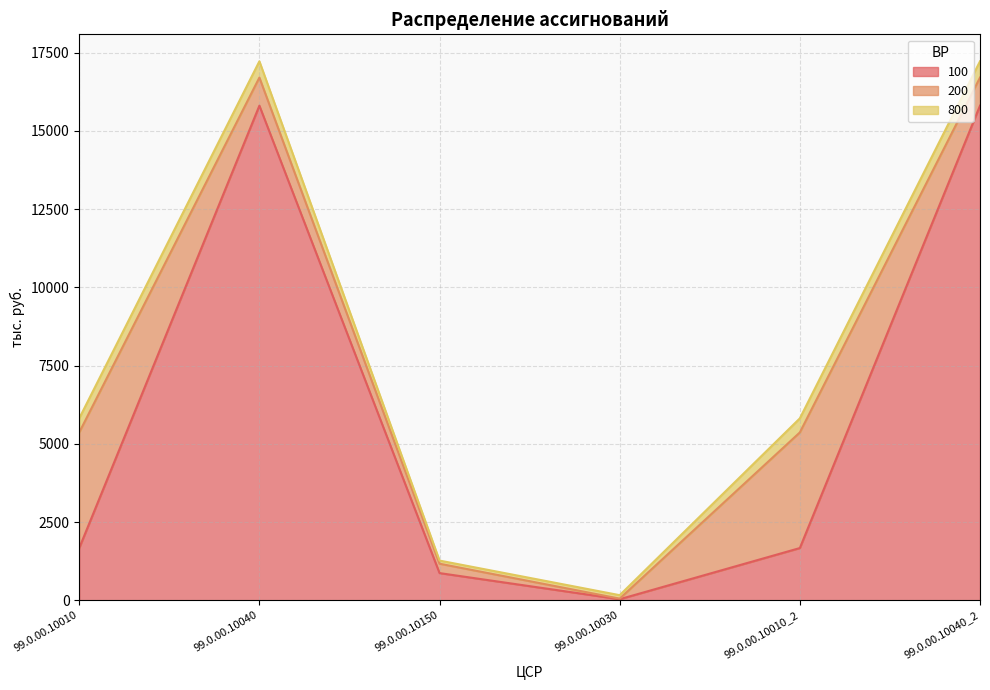

Reading left to right, transcribe all the data shown in this chart.

100: 99.0.00.10010=1669.9	99.0.00.10040=15805.9	99.0.00.10150=869.6	99.0.00.10030=35.0	99.0.00.10010_2=1669.9	99.0.00.10040_2=15805.9
200: 99.0.00.10010=3694.3	99.0.00.10040=898.0	99.0.00.10150=300.0	99.0.00.10030=19.0	99.0.00.10010_2=3694.3	99.0.00.10040_2=898.0
800: 99.0.00.10010=450.0	99.0.00.10040=520.0	99.0.00.10150=100.0	99.0.00.10030=110.0	99.0.00.10010_2=450.0	99.0.00.10040_2=520.0